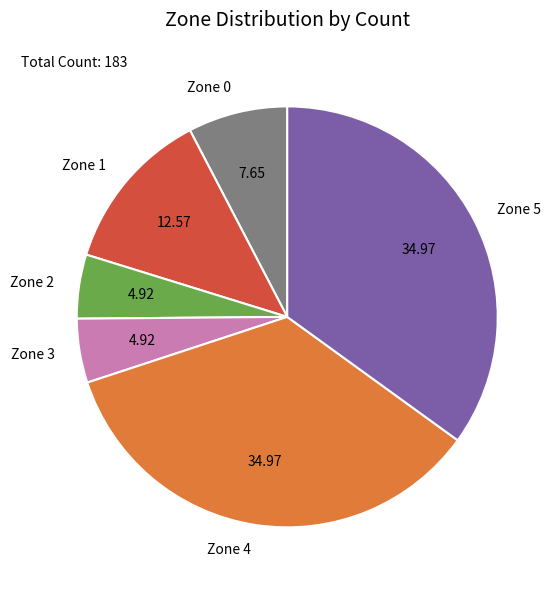

Does Zone 1 account for over 50% of the chart?

No